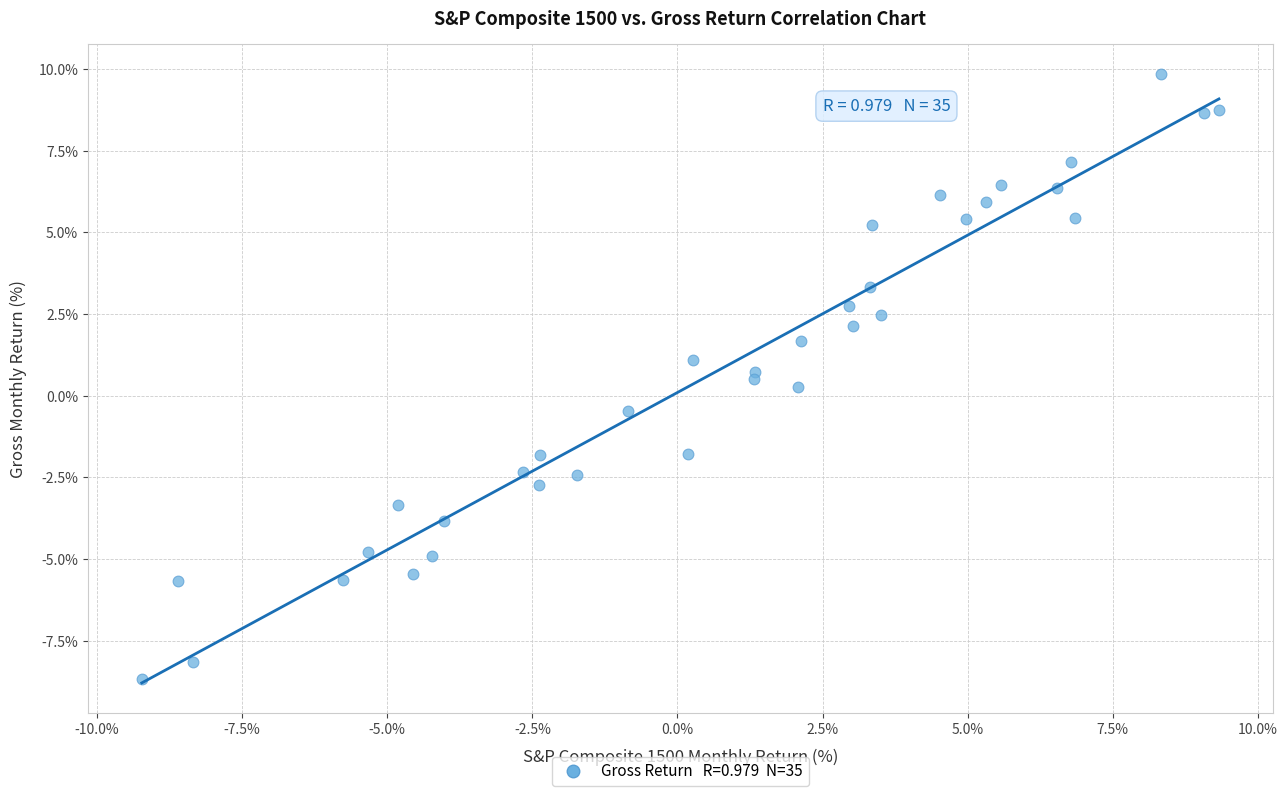

What is the range of Y values (max minus min)?

18.5